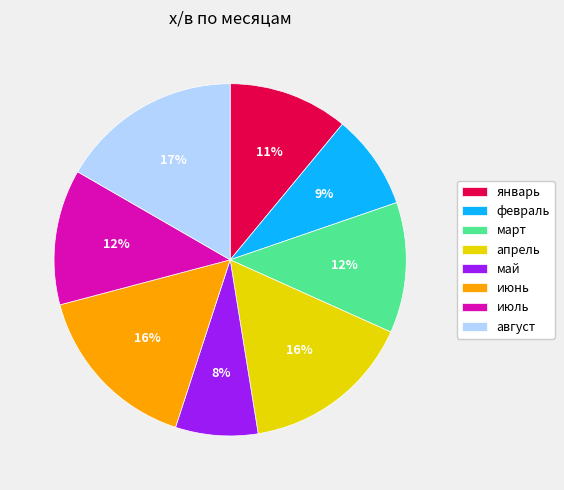

The август slice represents 31% of the pie. True or false?

False